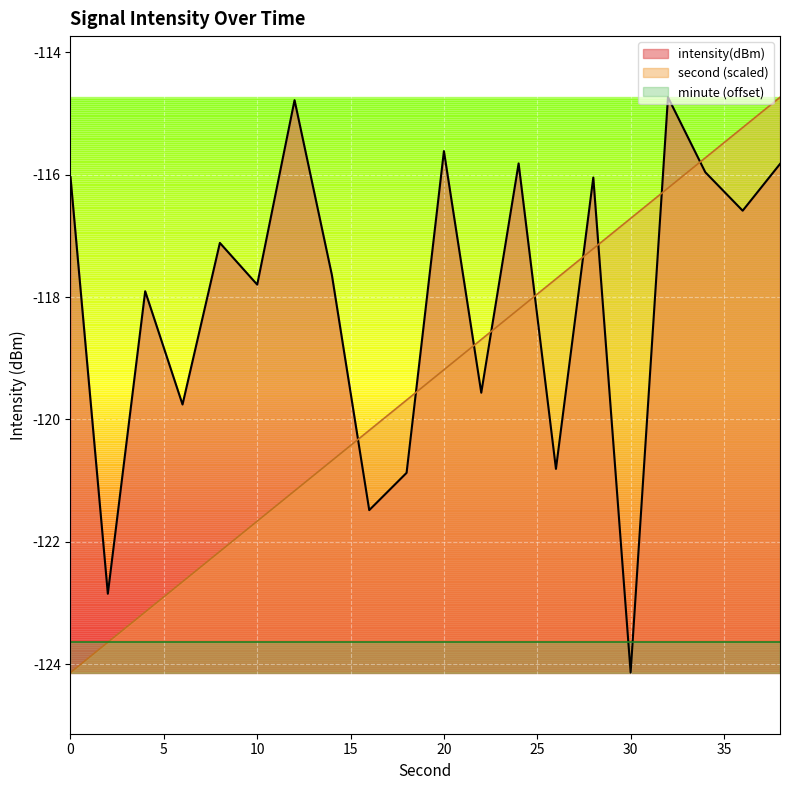

How many values in the second series exceed -119?

9